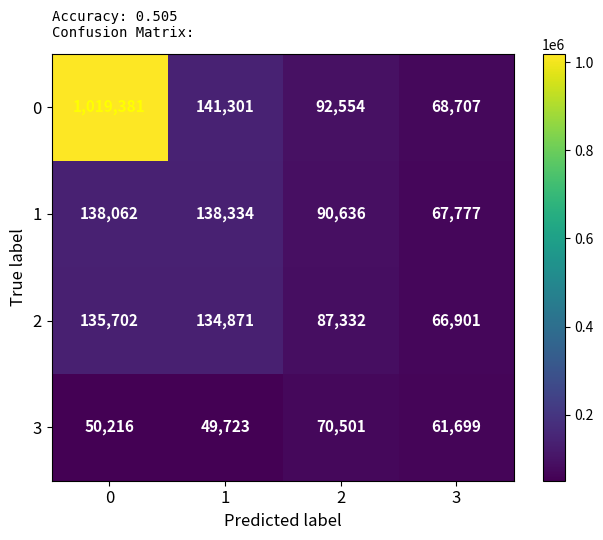

Count the number of data series in this chart.

4